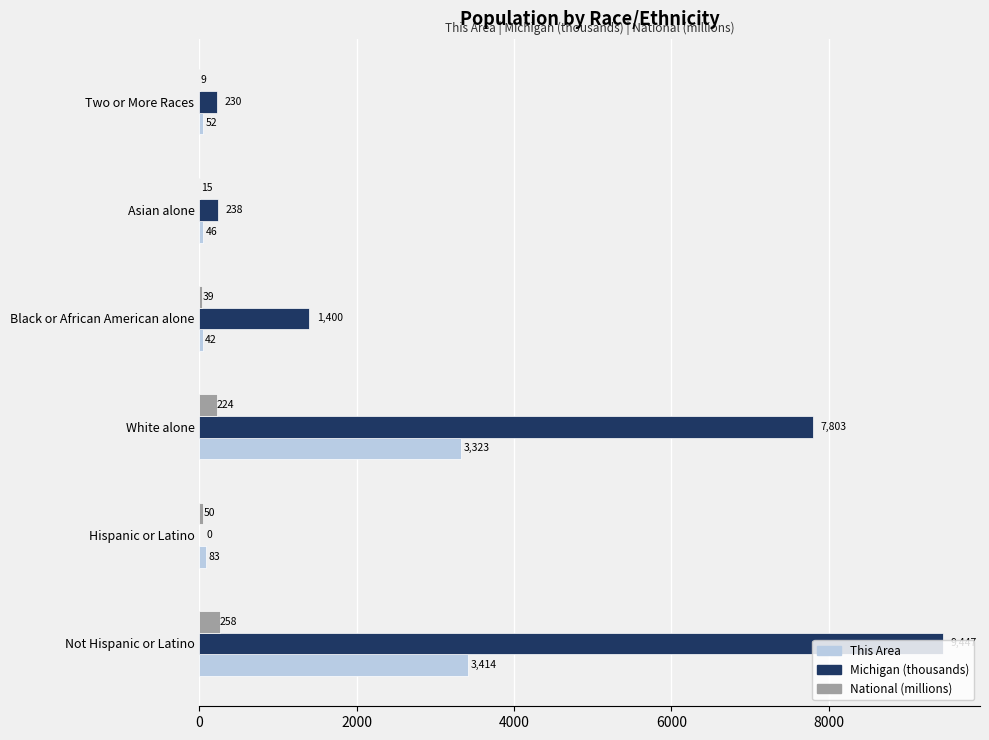

True or false: Michigan (thousands) has a value of 1400.4 at Black or African American alone.

True